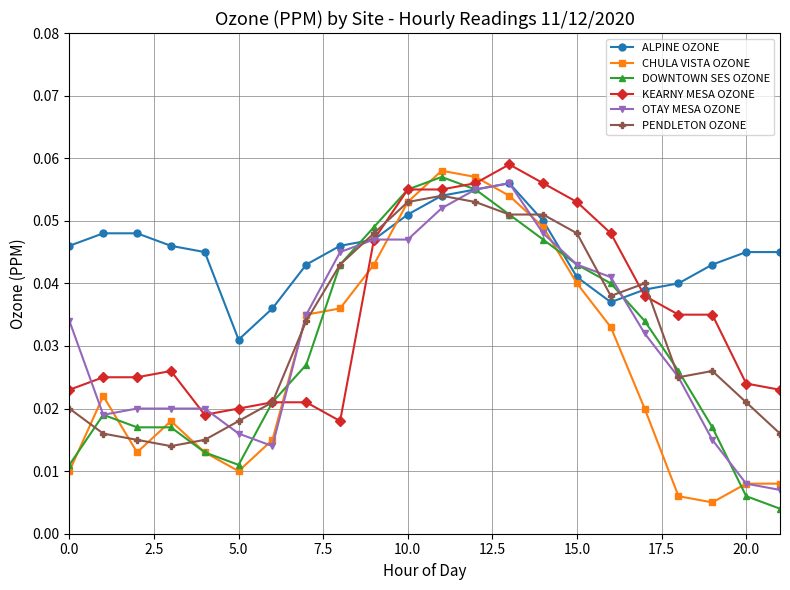

True or false: DOWNTOWN SES OZONE has more than 0 points higher than both neighbors.

True